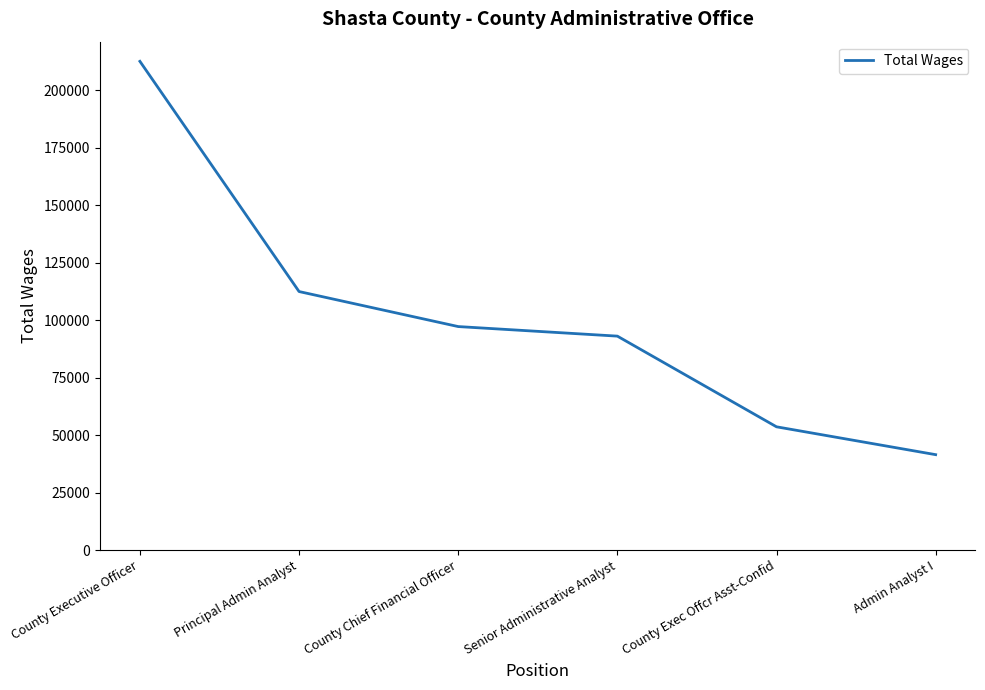

Rank the categories by value from highest to lowest.

County Executive Officer, Principal Admin Analyst, County Chief Financial Officer, Senior Administrative Analyst, County Exec Offcr Asst-Confid, Admin Analyst I